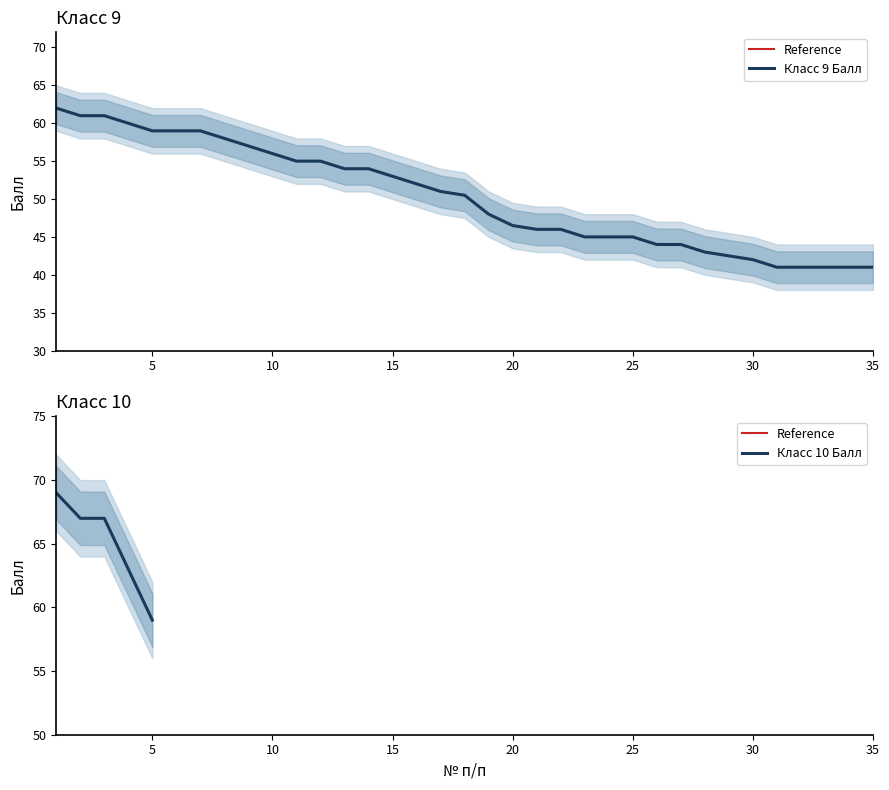

The value at 21 is 23.1. True or false?

False